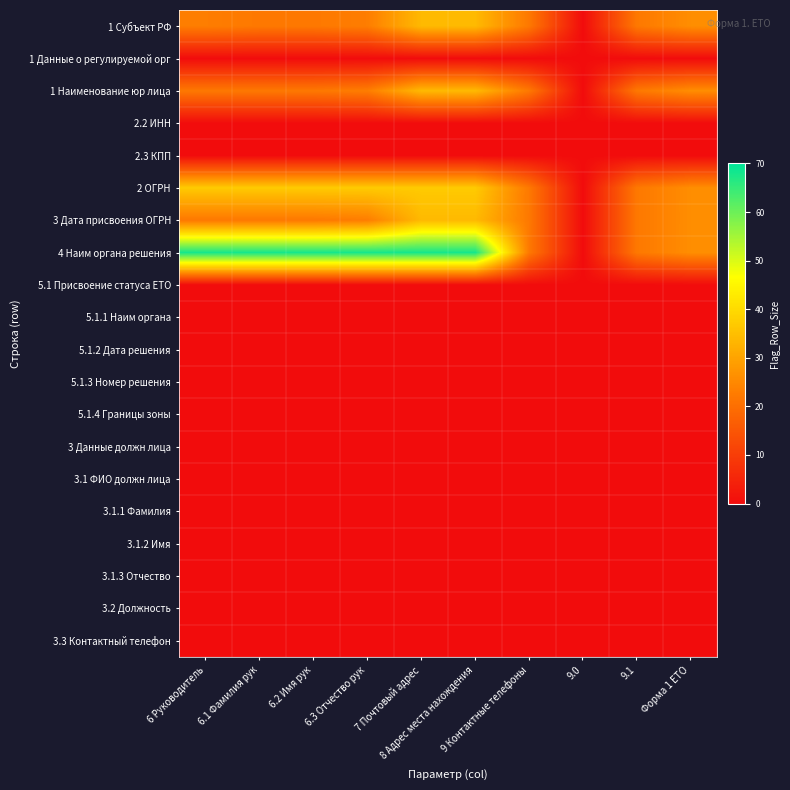

How many data points does each series have?

10